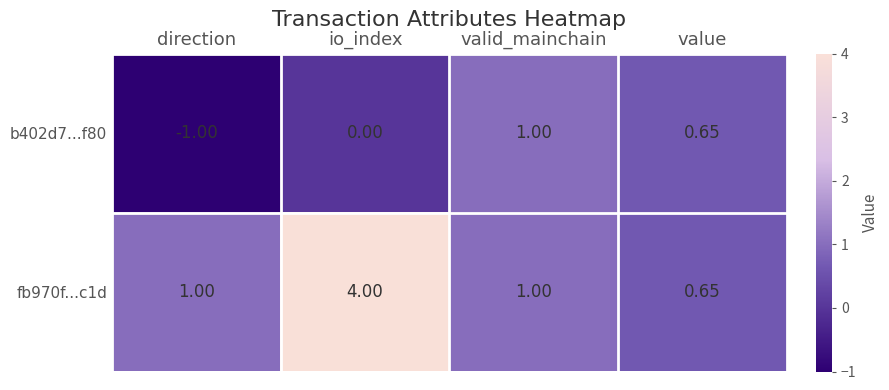

Is the value of fb970f...c1d at direction greater than the value of b402d7...f80 at direction?

Yes